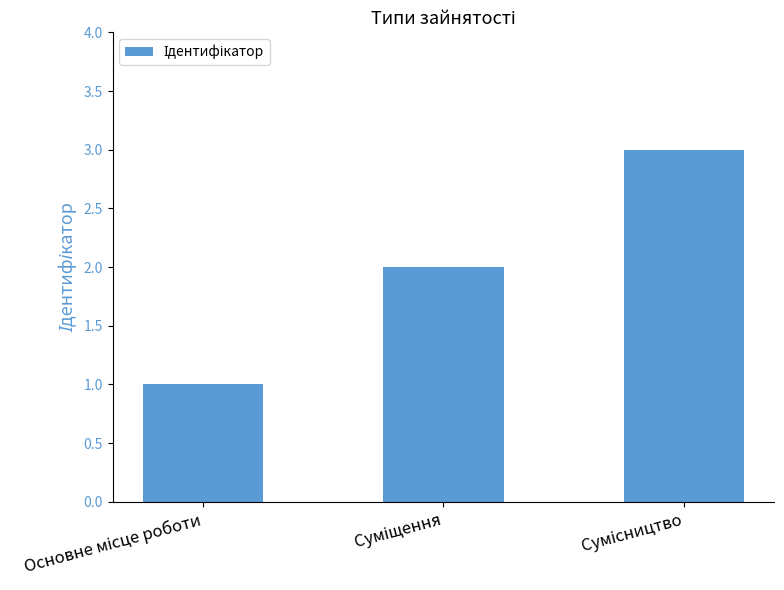

What is the sum of all values?

6